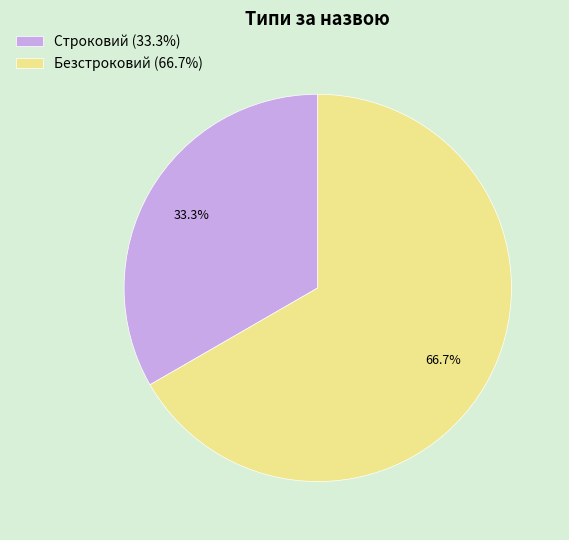

How many slices are in this pie chart?

2